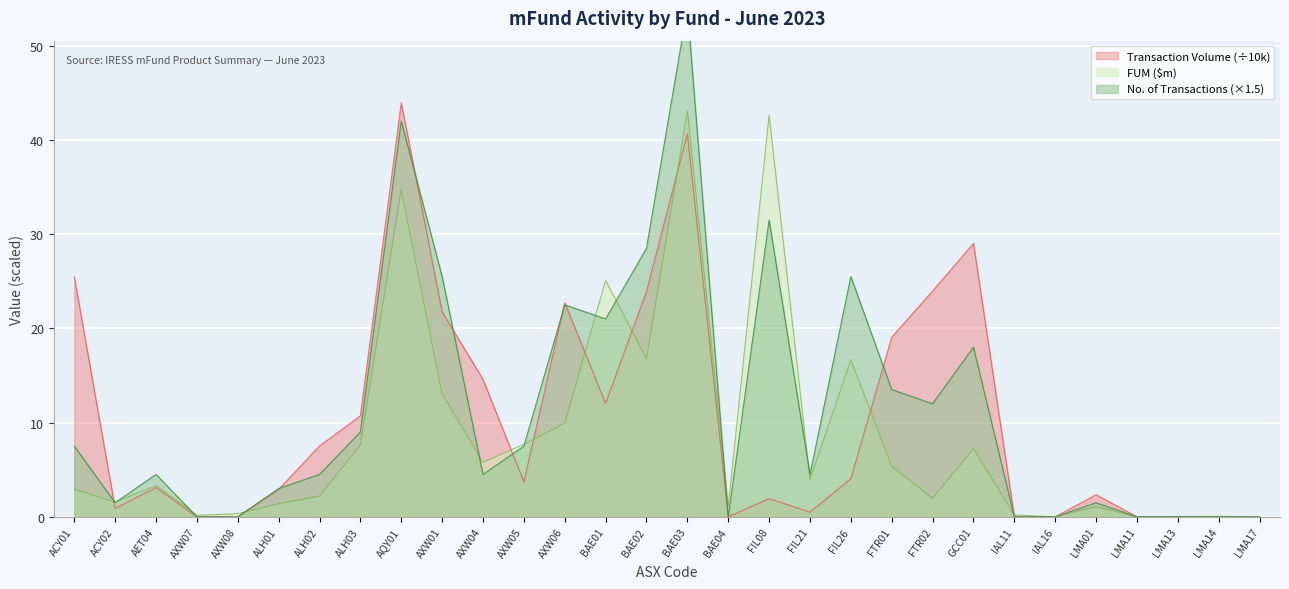

Which series has the widest spread of values?

Number of Transactions